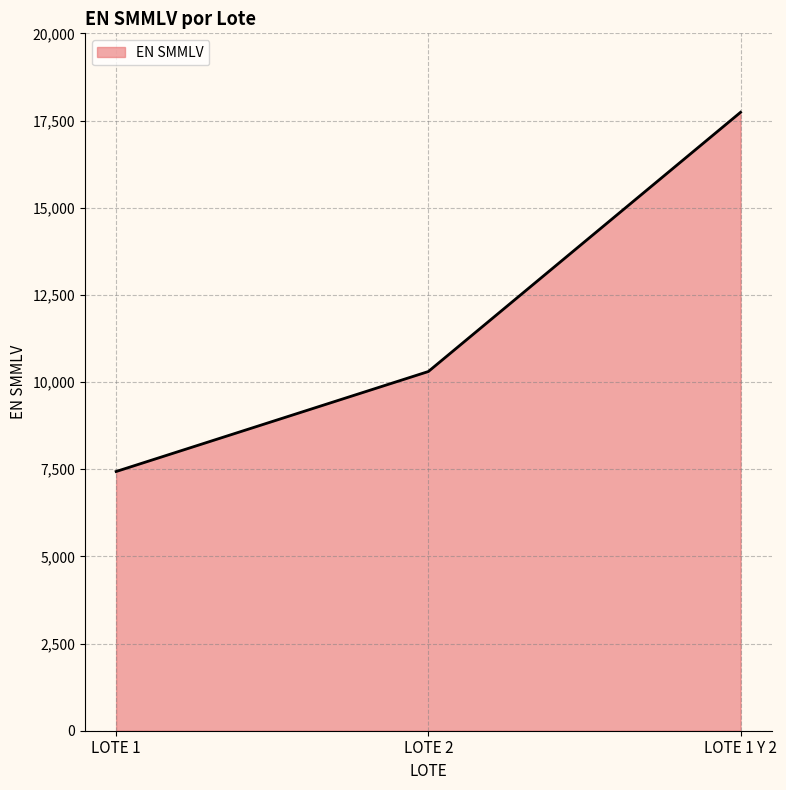

The value at LOTE 1 Y 2 is 29484. True or false?

False